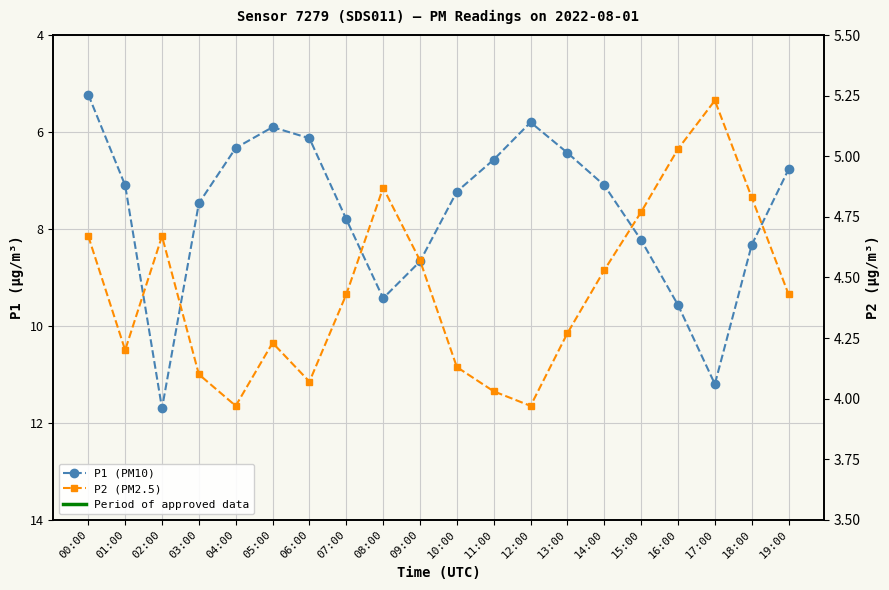

How many lines are shown in the chart?

2